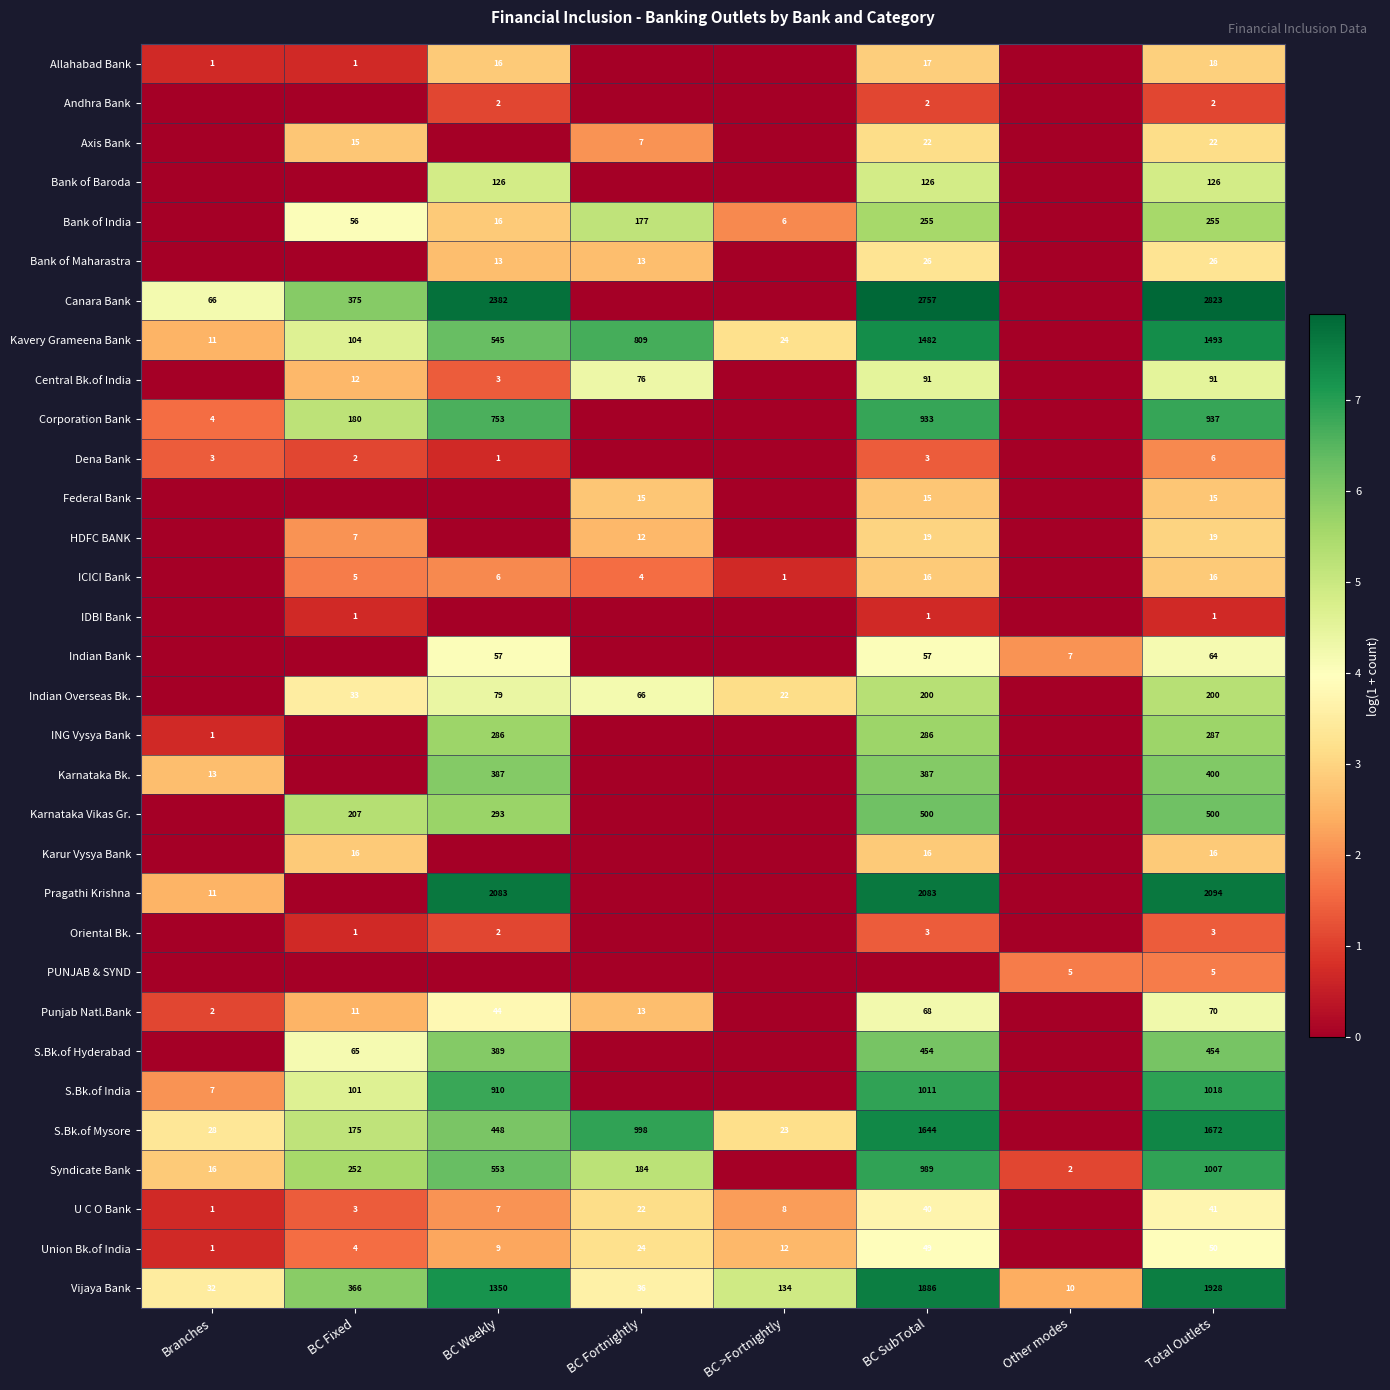

What is the total value across all series at Total Outlets?

15659